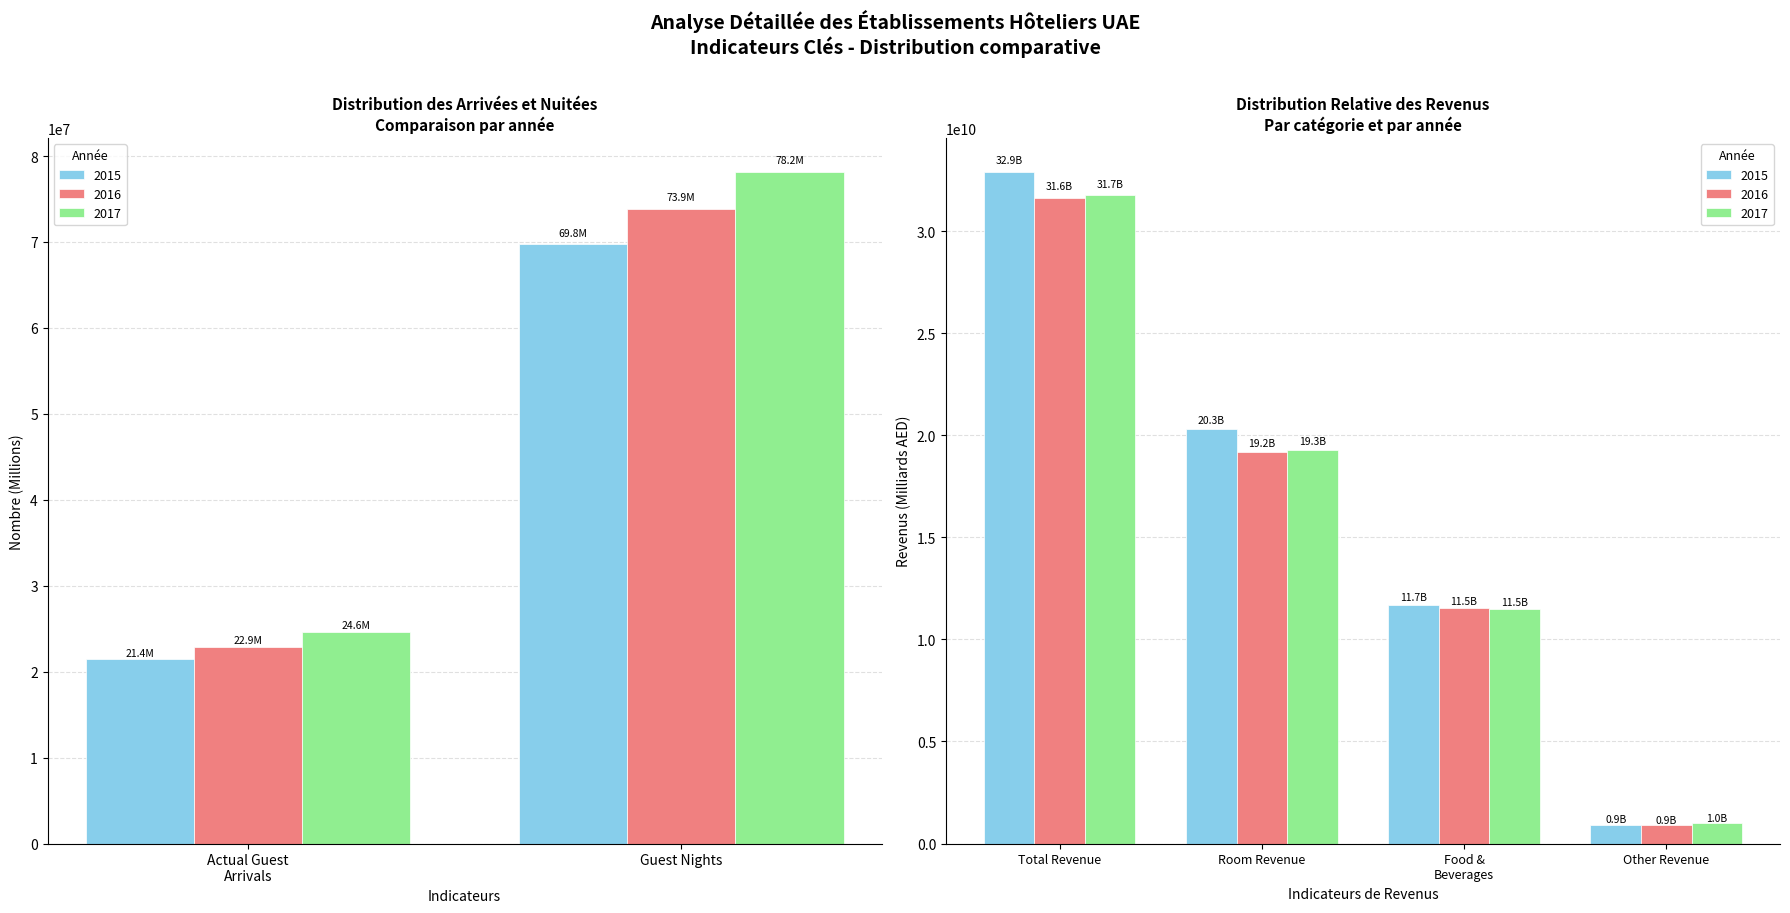

What is the value of the 2017 bar at the 6th from the left?

986403284.4